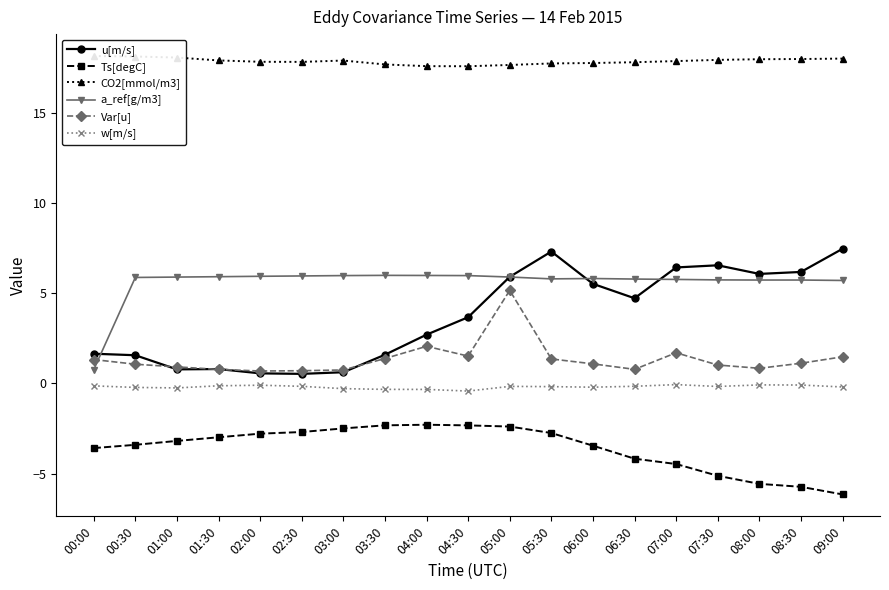

At which category does Var[u] reach its first local valley?

02:00